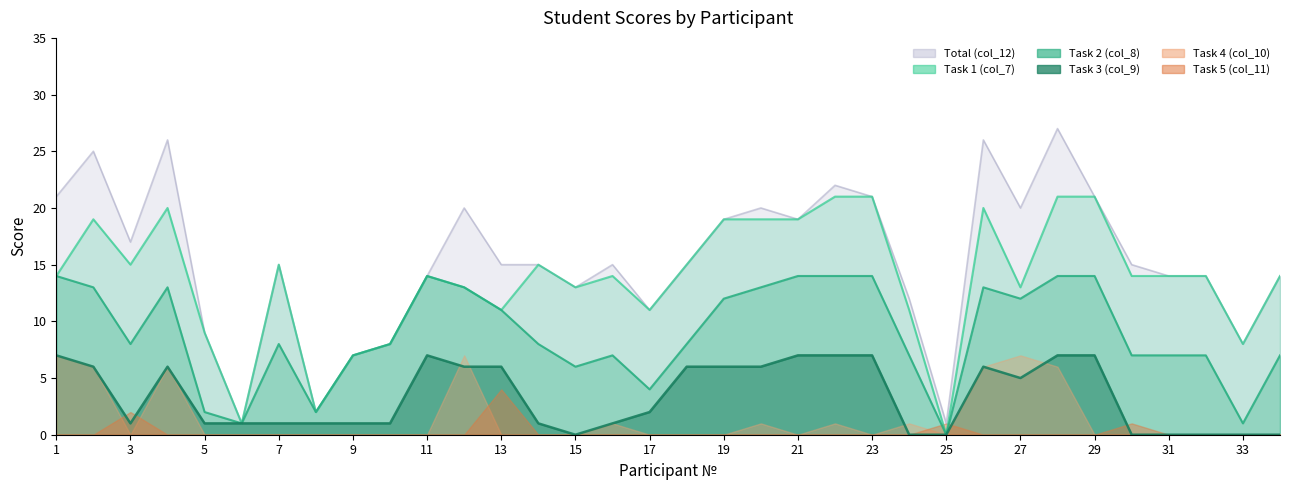

How many lines are shown in the chart?

6